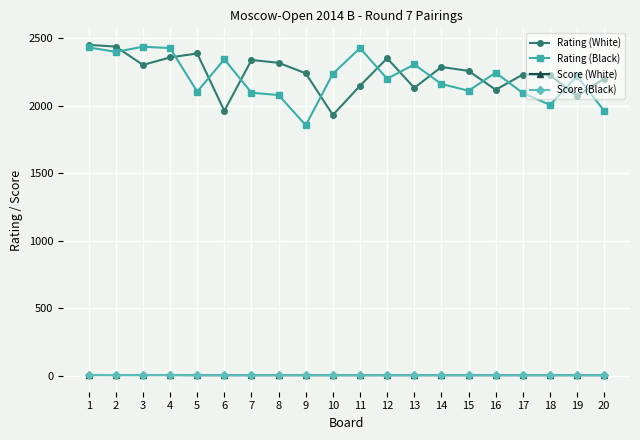

True or false: Score (White) and Rating (White) intersect in this chart.

False